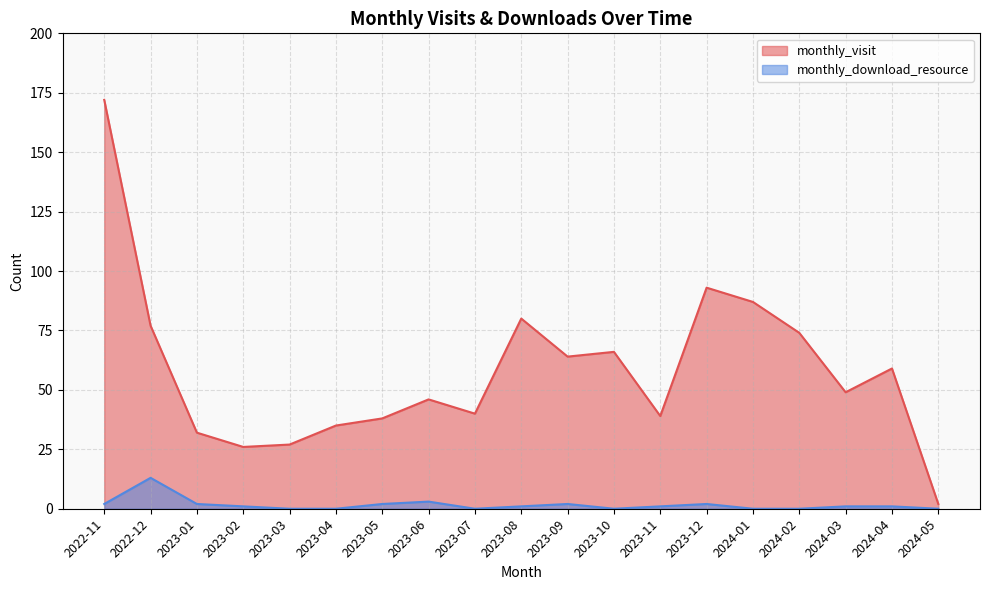

How many positive values does the monthly_download_resource series have?

12